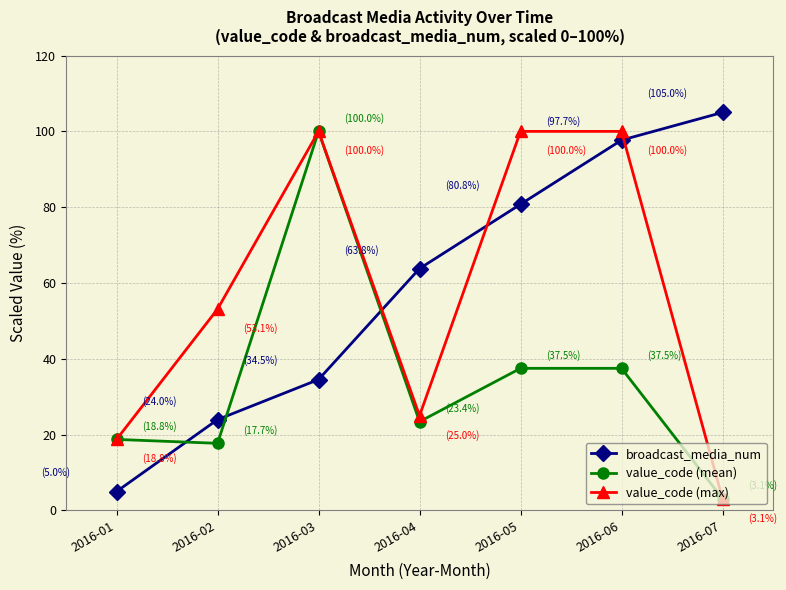

At 2016-02, list the series in order from largest to smallest.

value_code (max), broadcast_media_num, value_code (mean)